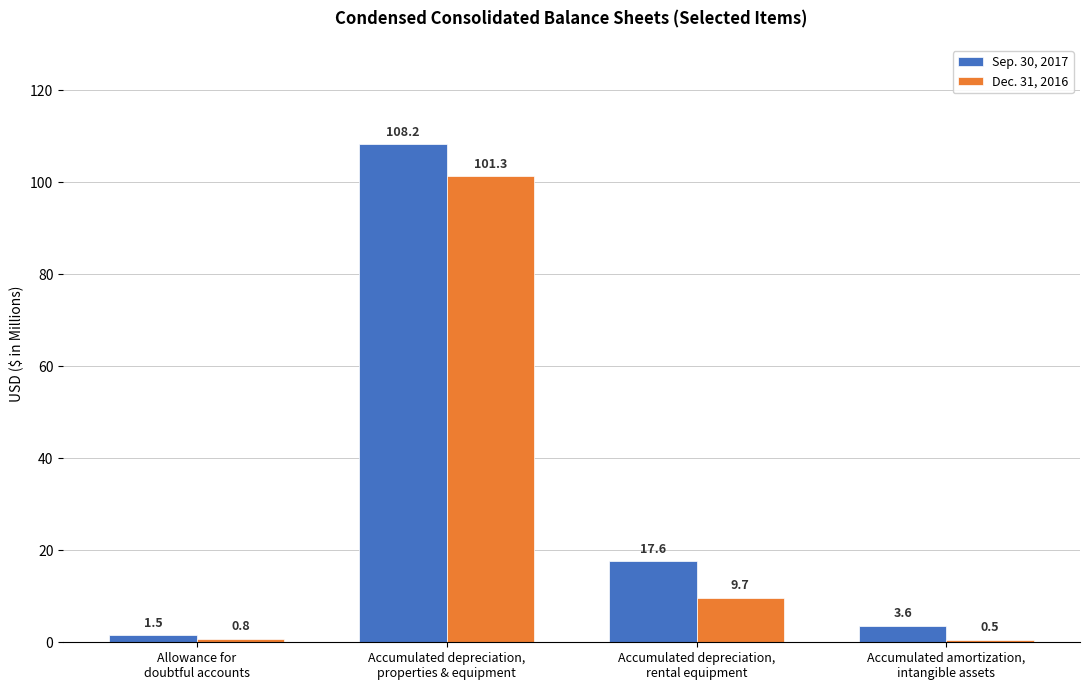

Is the value of Dec. 31, 2016 at Accumulated depreciation,
rental equipment greater than the value of Sep. 30, 2017 at Accumulated amortization,
intangible assets?

Yes